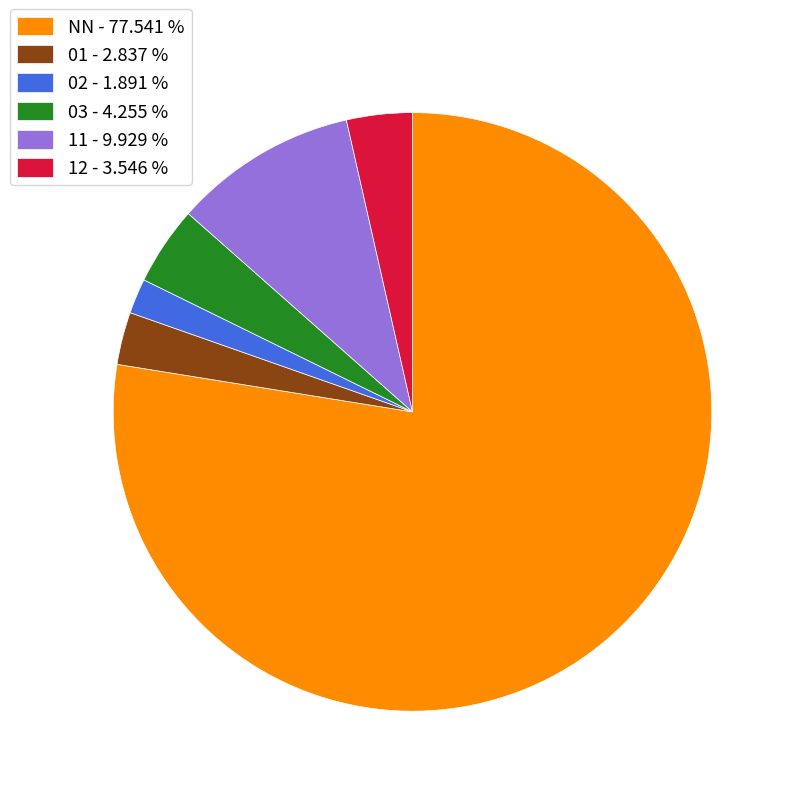

Which has a higher value, NN - 77.541 % or 02 - 1.891 %?

NN - 77.541 %